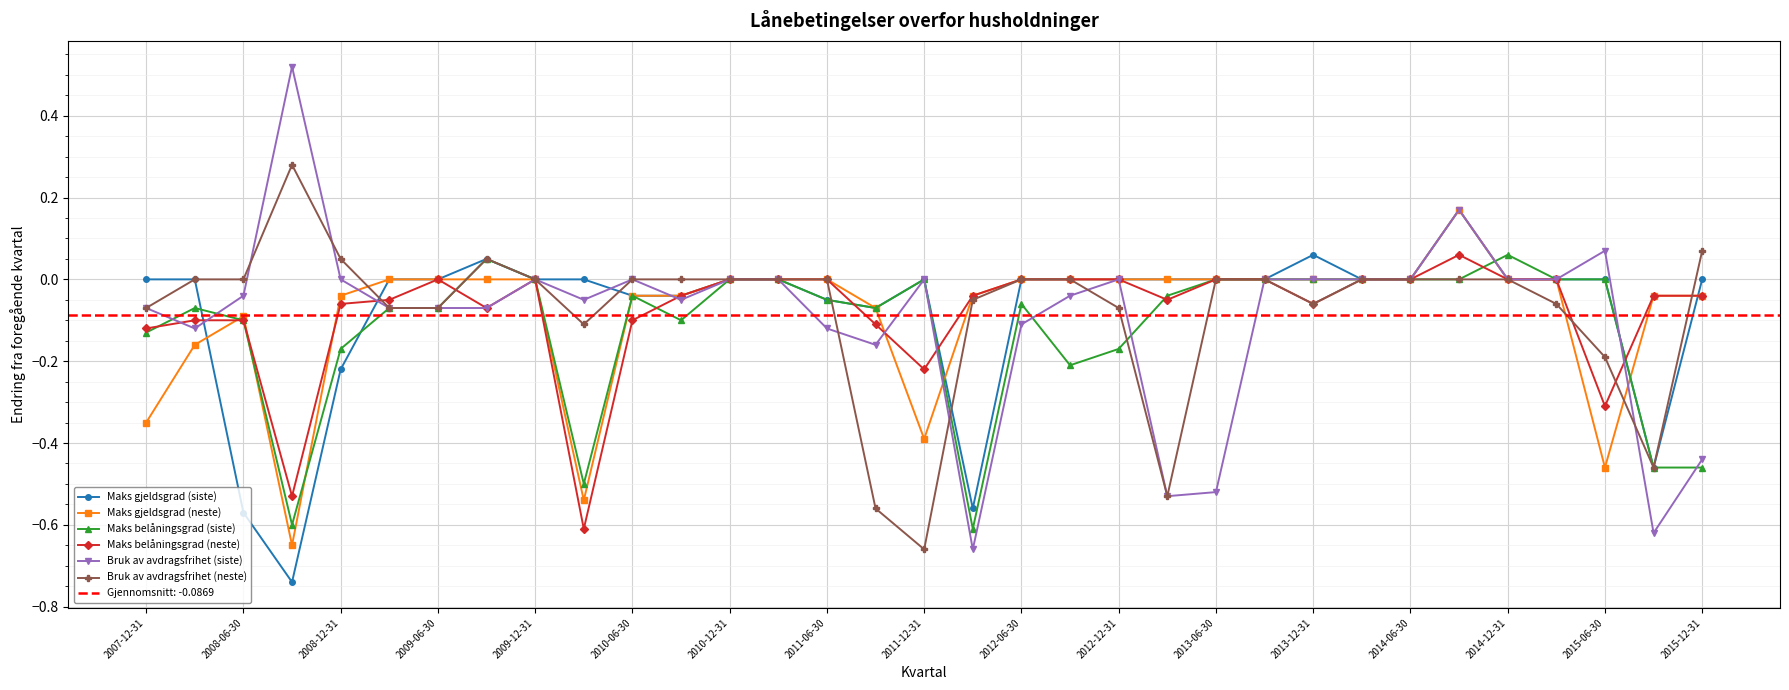

Is it true that Maks gjeldsgrad (neste) equals 0.0 at 2009-06-30?

True